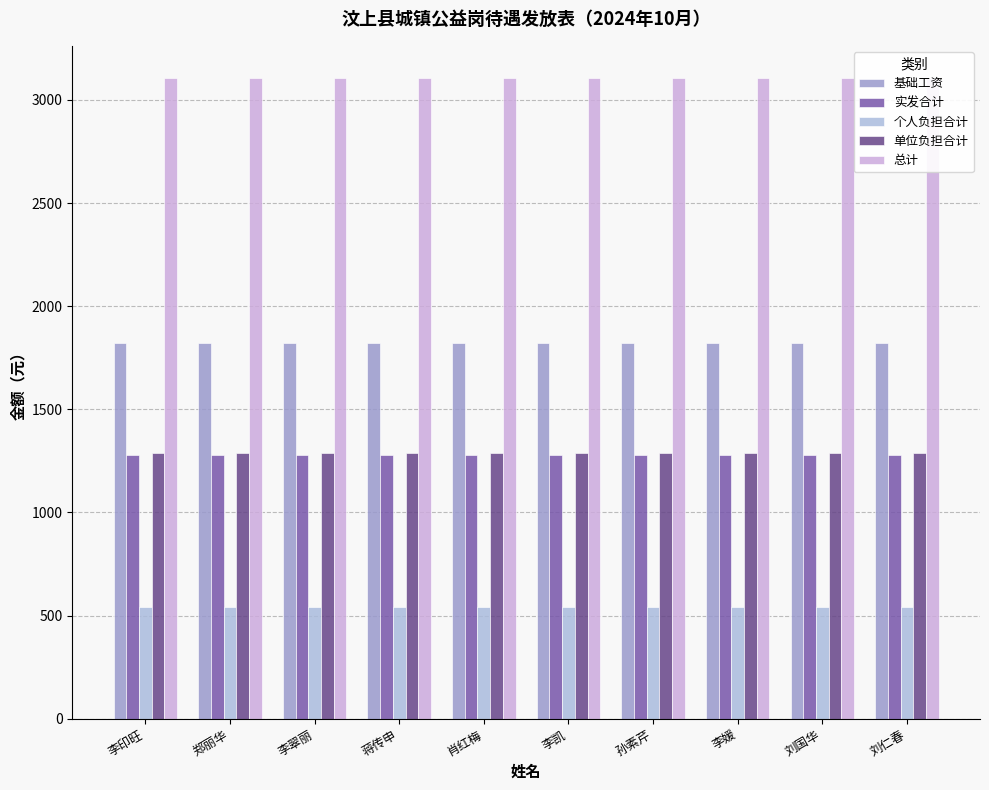

The 总计 series shows 5124.0 at 李翠丽. True or false?

False